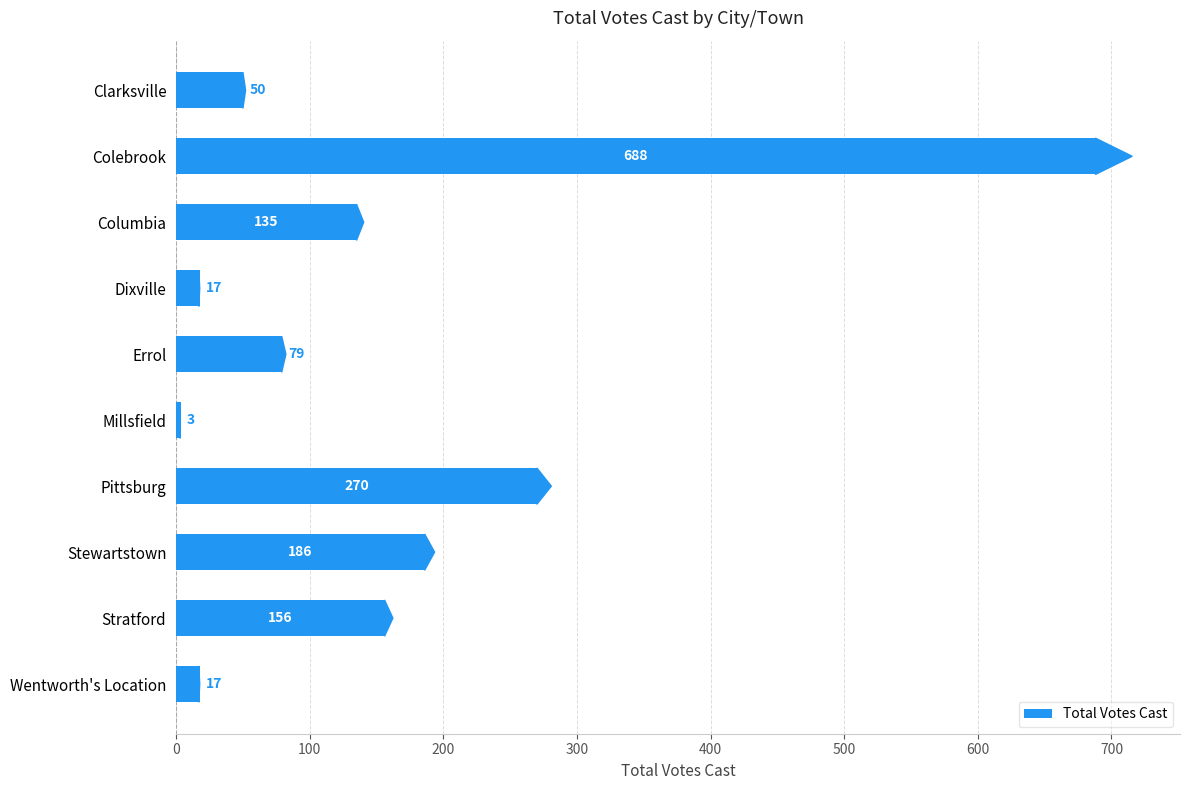

Which category has the lowest value across all series?

Millsfield